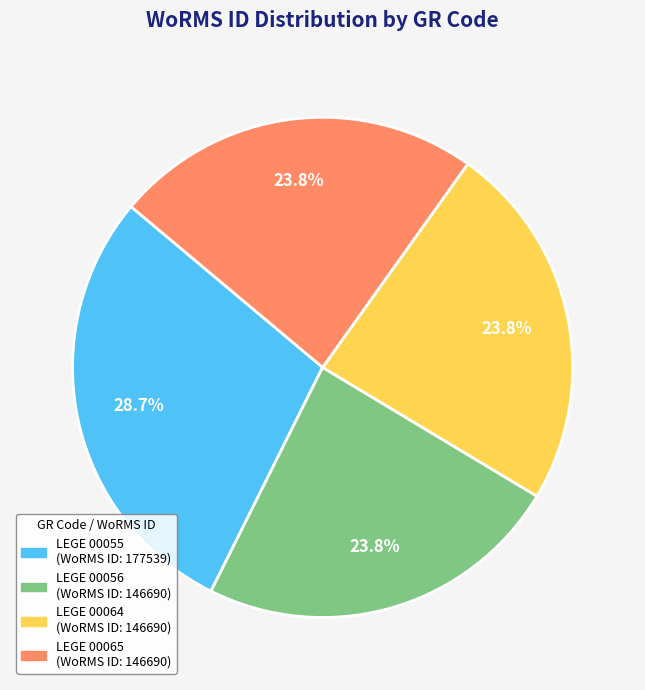

Is it true that LEGE 00064 is 24% of the pie?

True